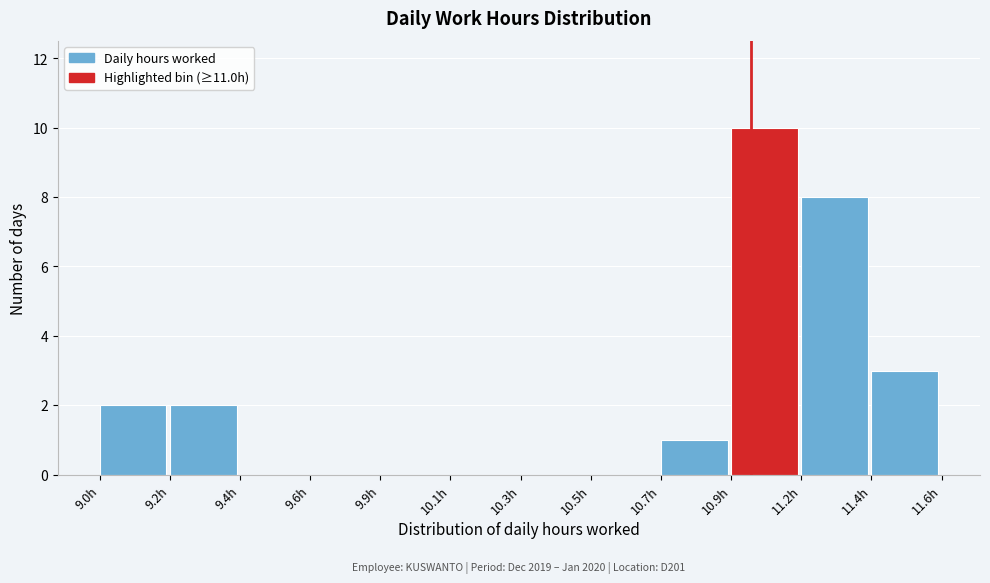

Reading right to left, transcribe all the data shown in this chart.

11.4h=3	11.2h=8	10.9h=10	10.7h=1	10.5h=0	10.3h=0	10.1h=0	9.9h=0	9.6h=0	9.4h=0	9.2h=2	9.0h=2